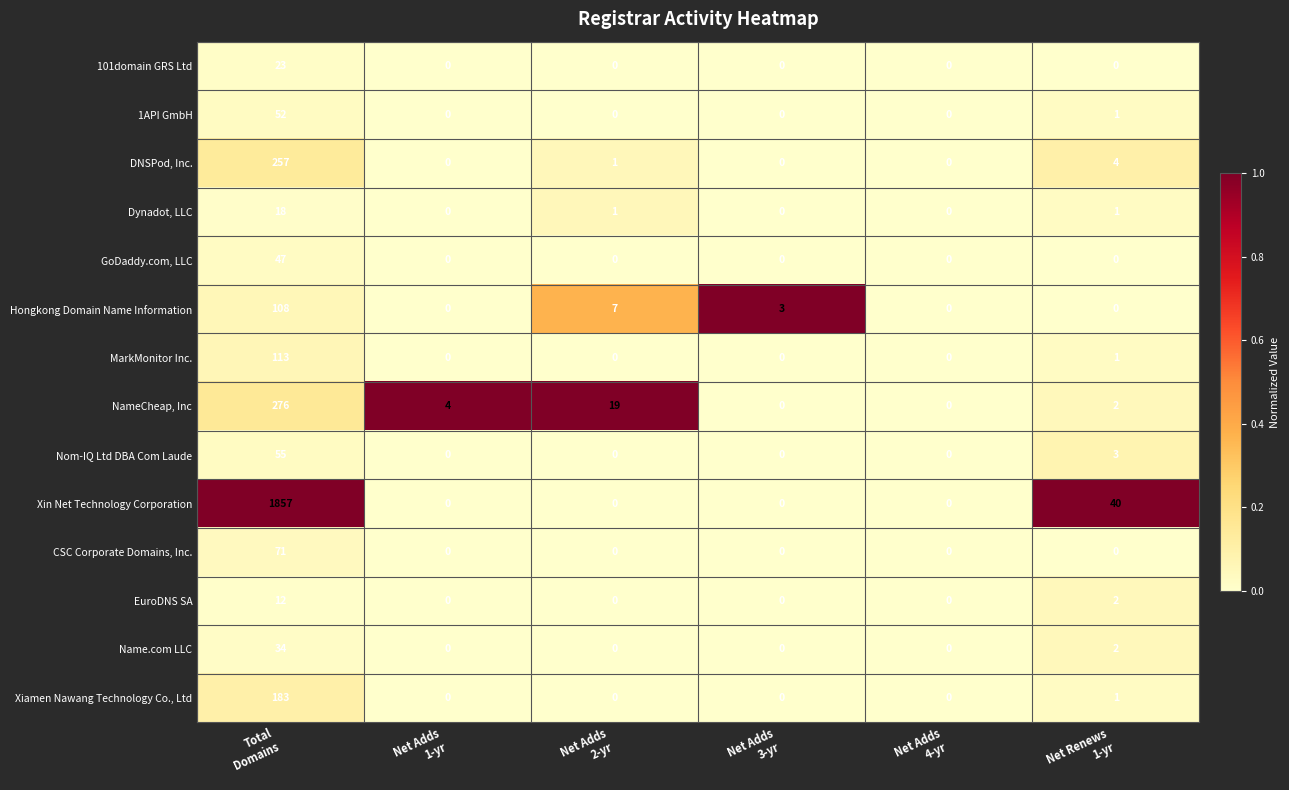

How many data points in 1API GmbH are above 0?

2